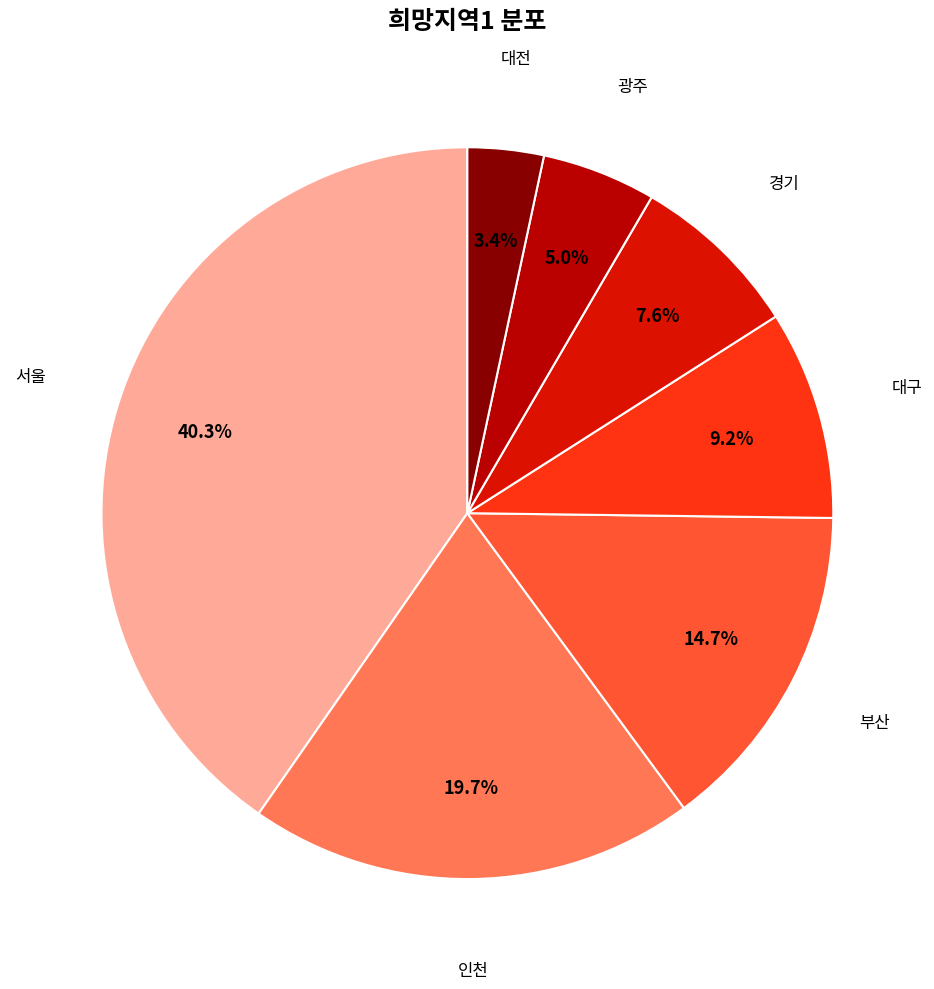

What is the smallest slice in the pie chart?

대전